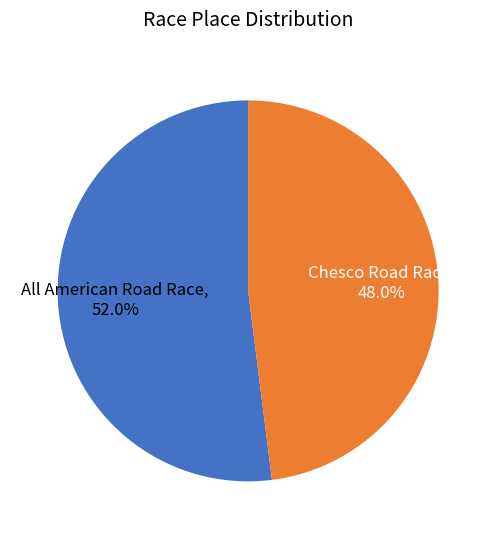

How many slices are in this pie chart?

2